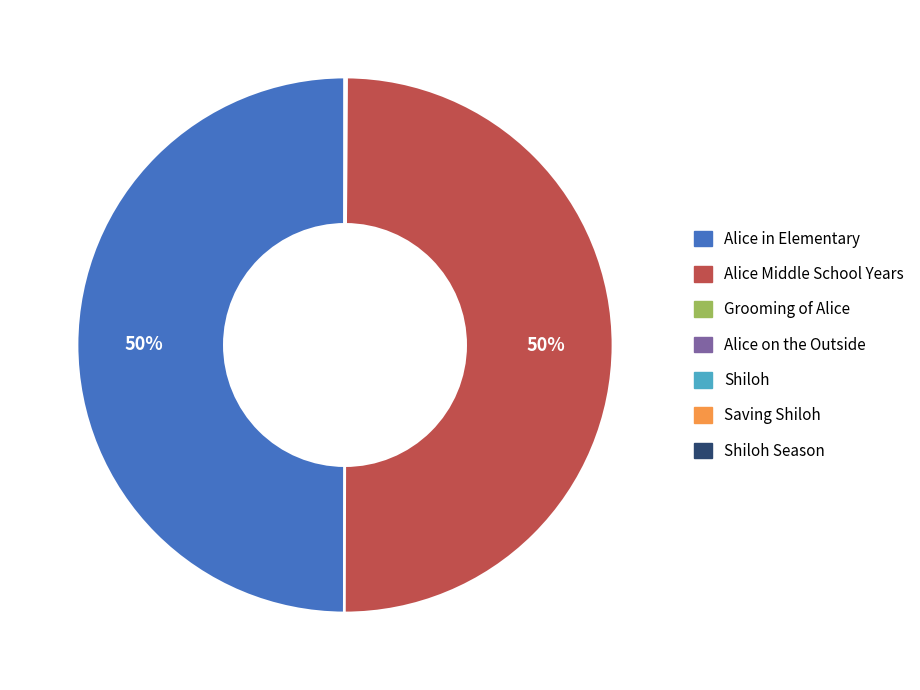

To the nearest percent, what is the difference between the largest and smallest slice percentages?

50%